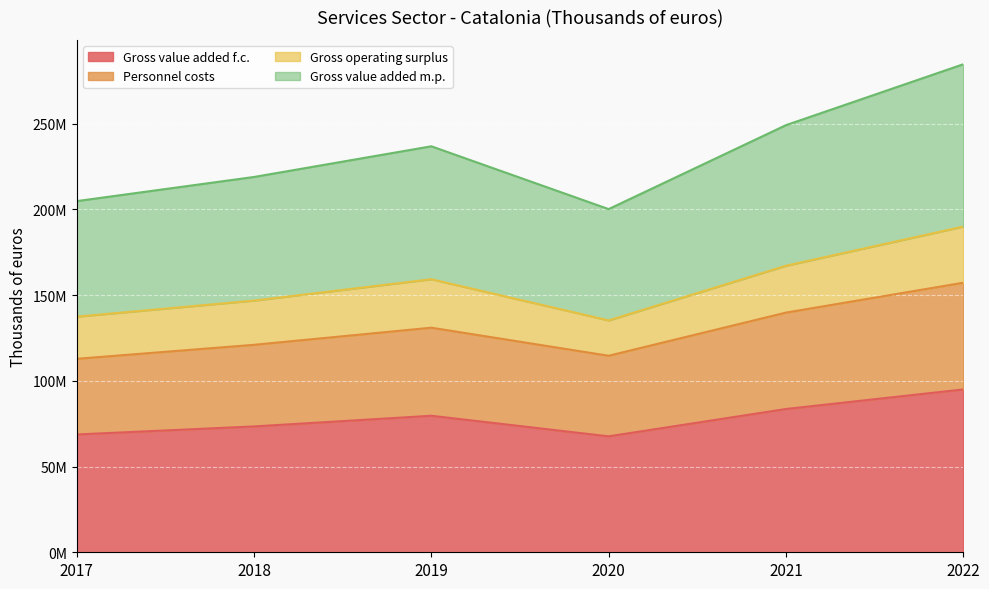

What is the maximum value shown in the chart?

284728927